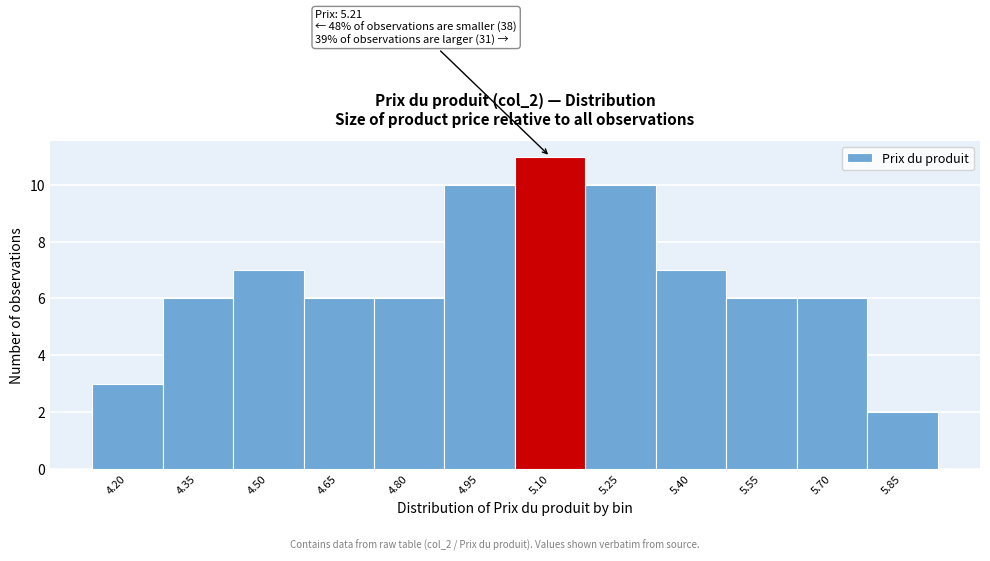

Reading right to left, list all the values displayed in this chart.

5.85=2	5.70=6	5.55=6	5.40=7	5.25=10	5.10=11	4.95=10	4.80=6	4.65=6	4.50=7	4.35=6	4.20=3